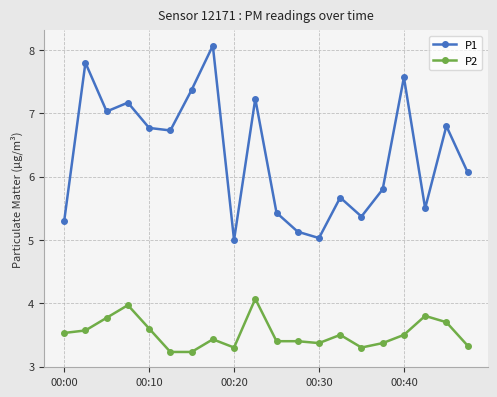

List the series in order of their overall mean, highest first.

P1, P2